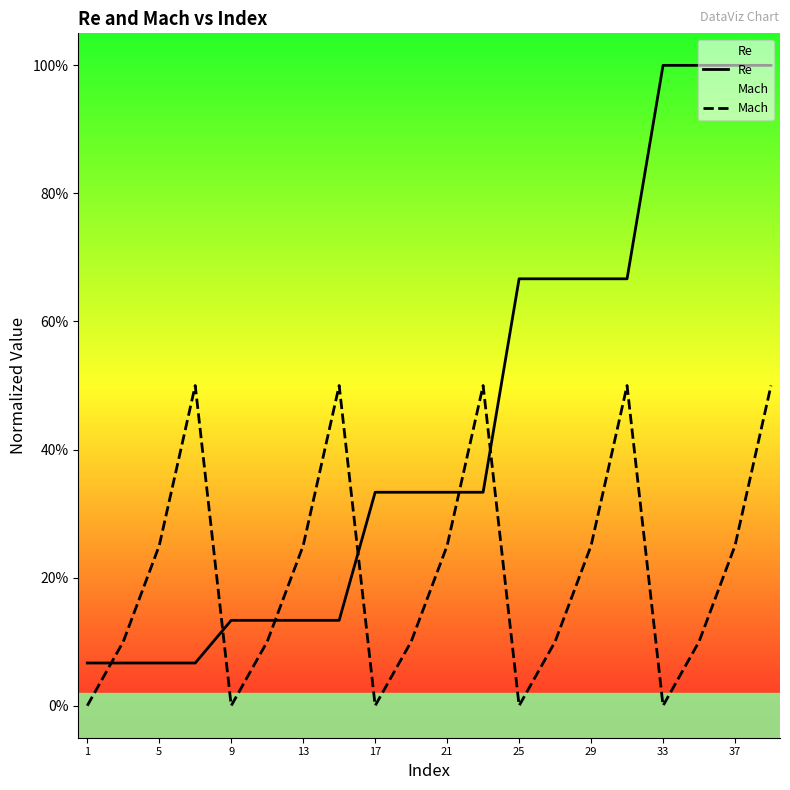

What is the difference between the maximum and minimum values in the Re series?

0.9